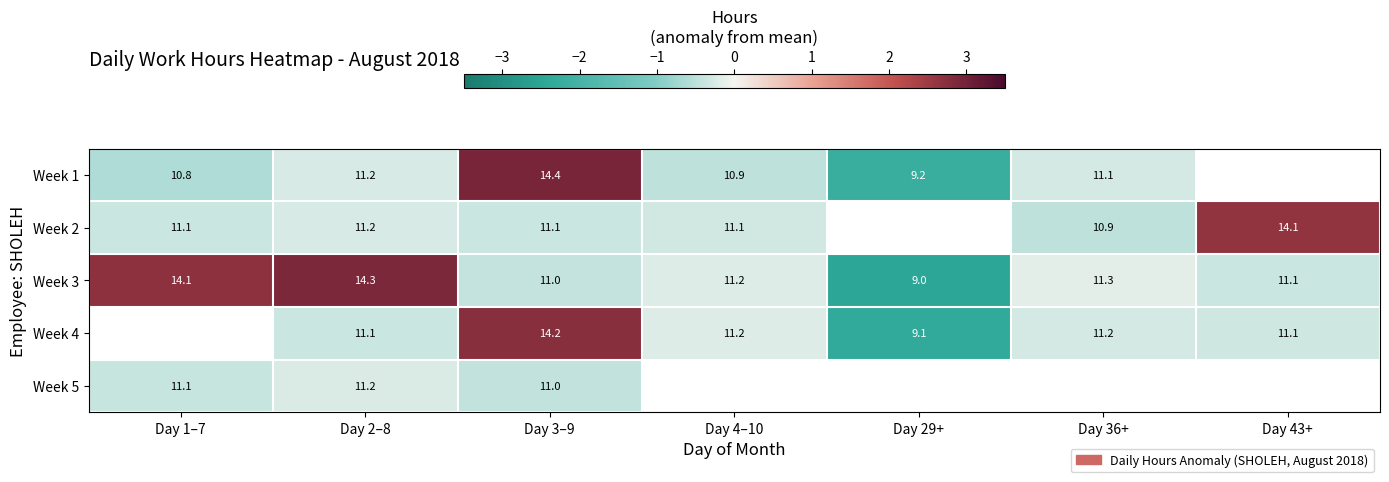

Which category has the lowest value across all series?

Day 29+